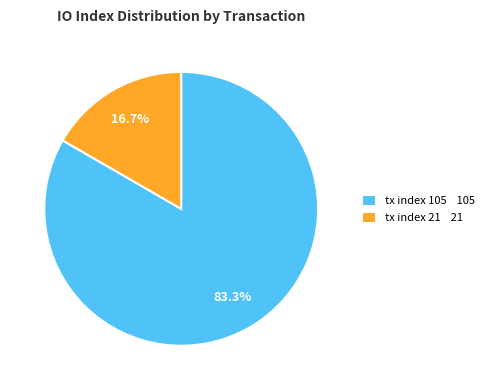

Rank the categories by value from lowest to highest.

tx index 21, tx index 105